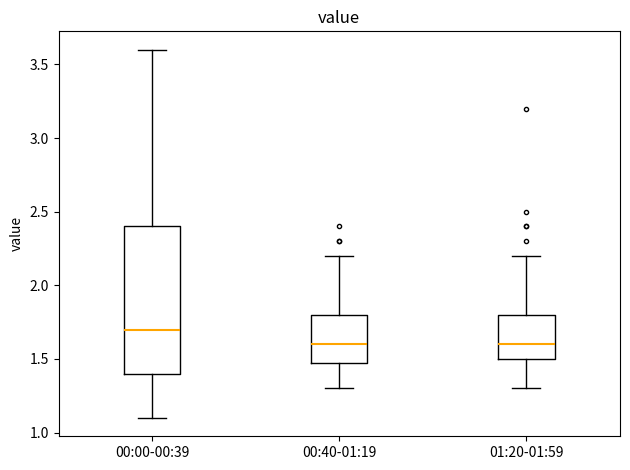

Reading left to right, transcribe this box plot: for each box, give where its median line is, the range the box spans, and where its two whiskers end, as read against the y-axis. The values are not printed on the chart, so give them approximately, as read against the axis.

00:00-00:39: median 1.7, box 1.4 to 2.4, whiskers 1.1 to 3.6
00:40-01:19: median 1.6, box 1.5 to 1.8, whiskers 1.3 to 2.2
01:20-01:59: median 1.6, box 1.5 to 1.8, whiskers 1.3 to 2.2